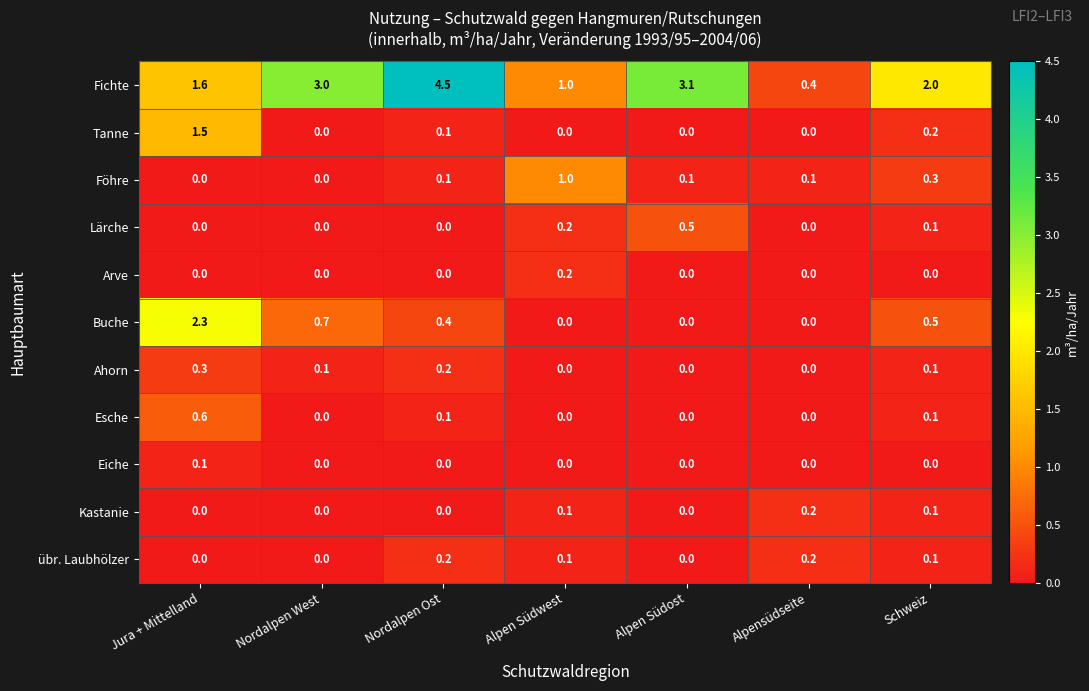

What is the total value across all series at Nordalpen Ost?

5.6